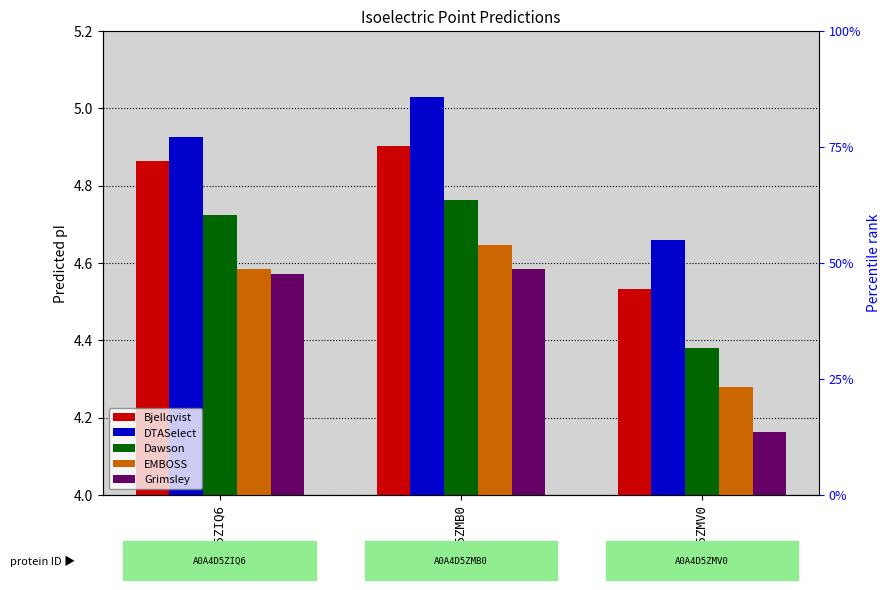

The value of Bjellqvist at A0A4D5ZMB0 is 4.9. True or false?

True